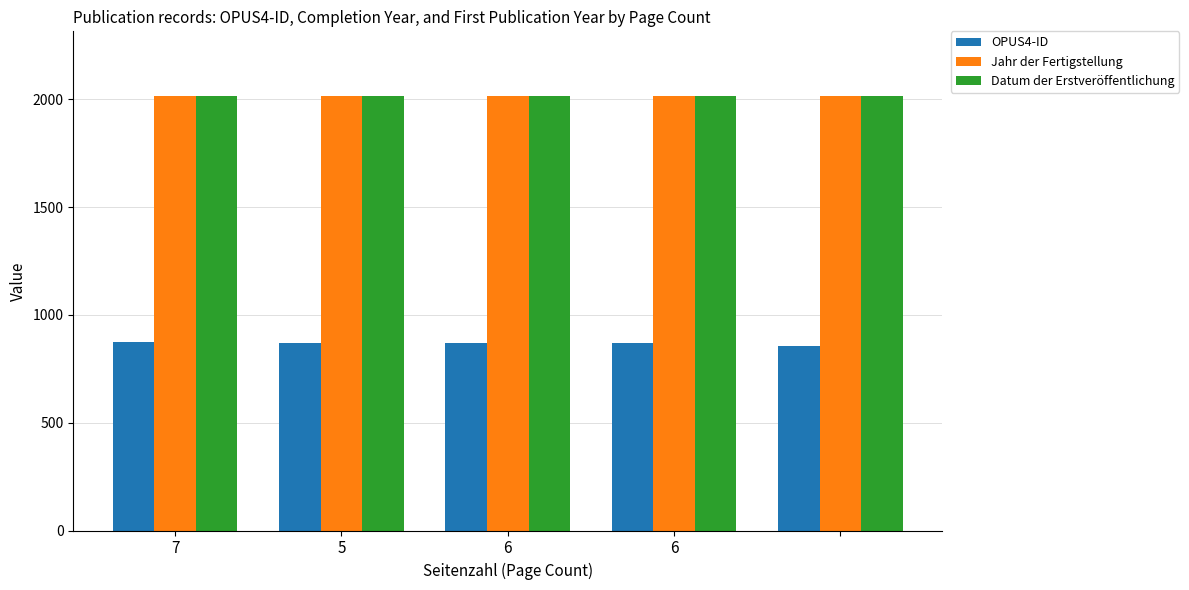

What is the highest value of the OPUS4-ID series?

872